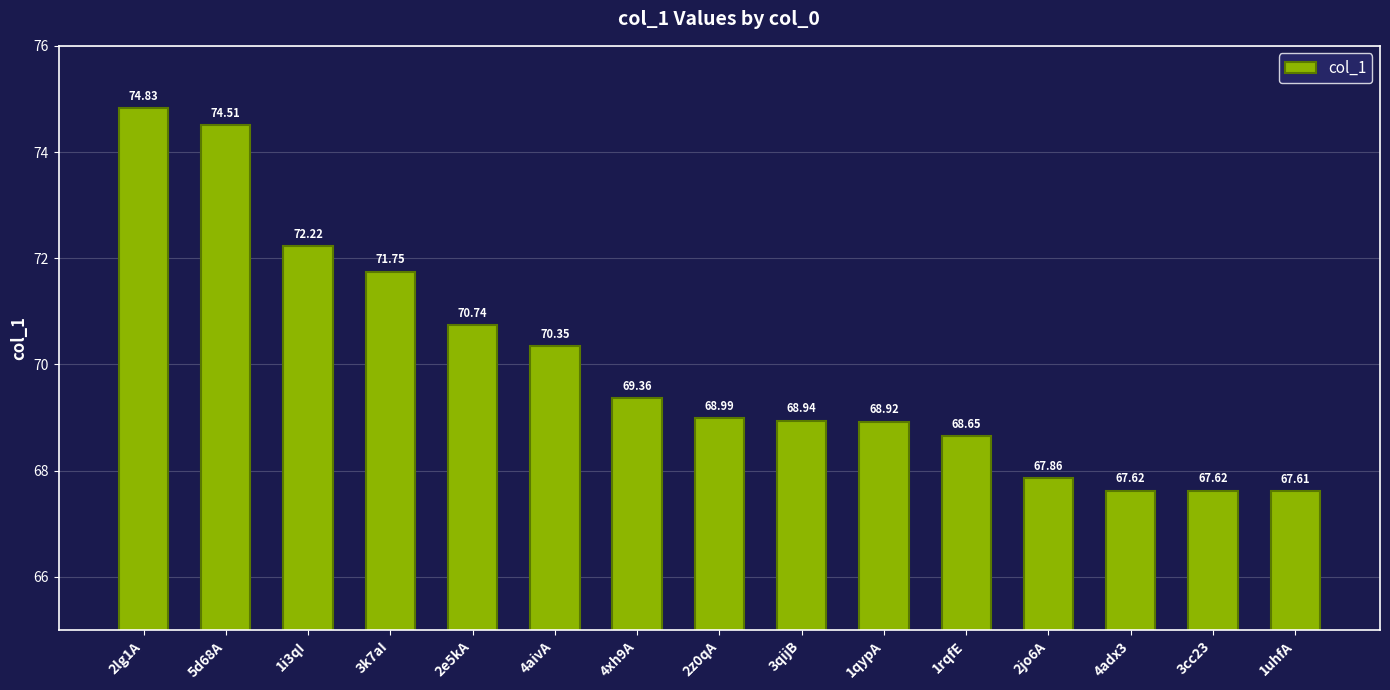

Which has a higher value, 5d68A or 3cc23?

5d68A